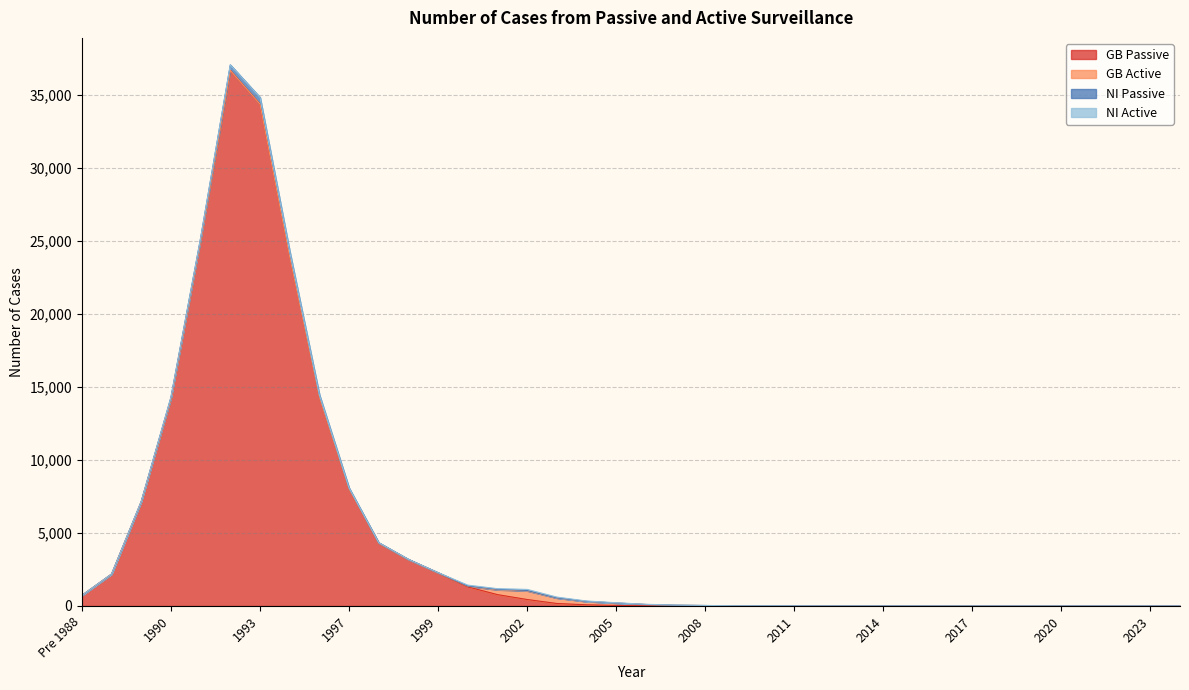

Between 2006 and 2011, which is larger?

2006